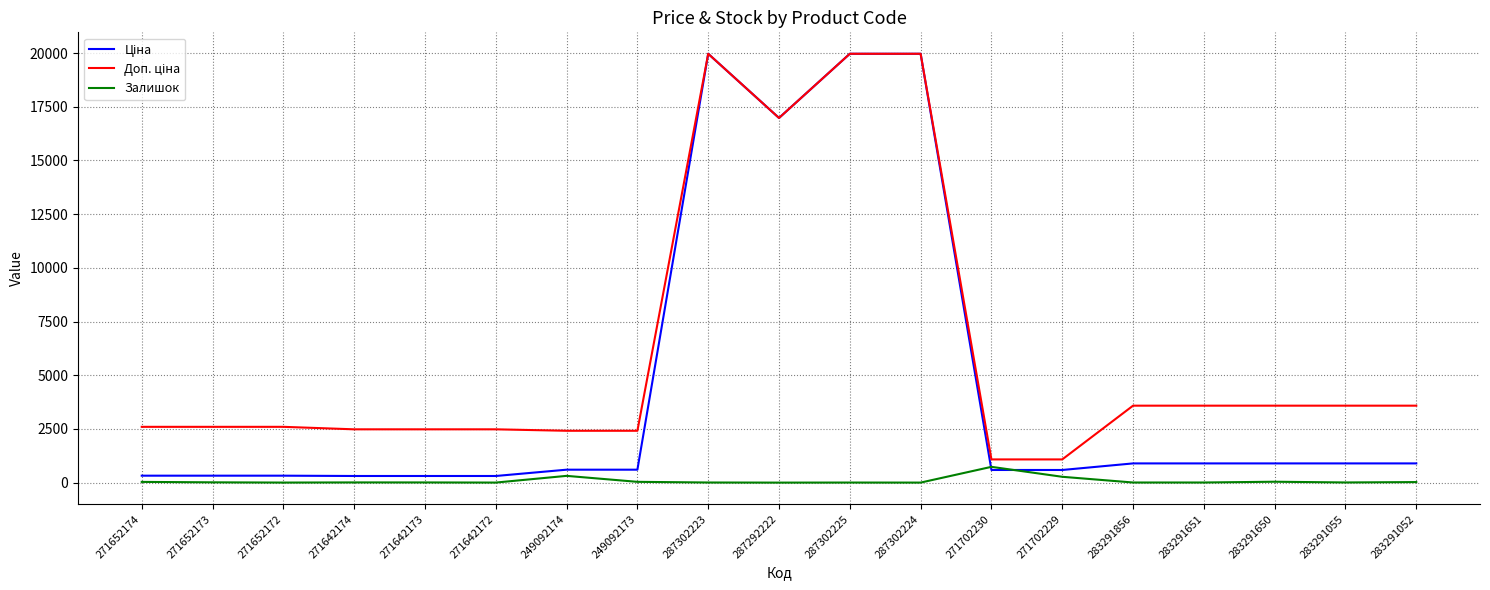

What is the total value across all series at 287302224?

39931.3